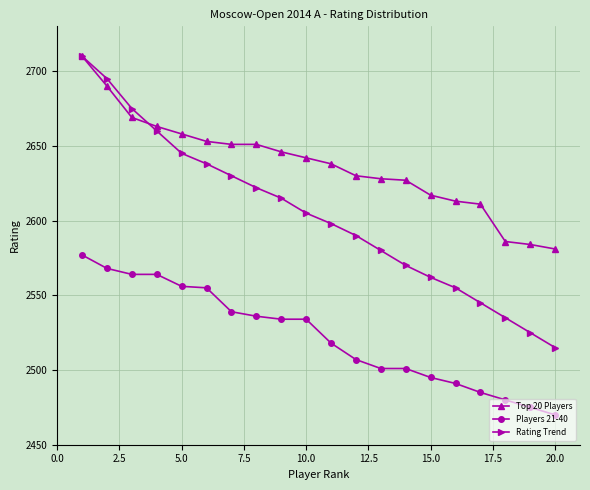

At how many categories does at least one series exceed 2519?

20